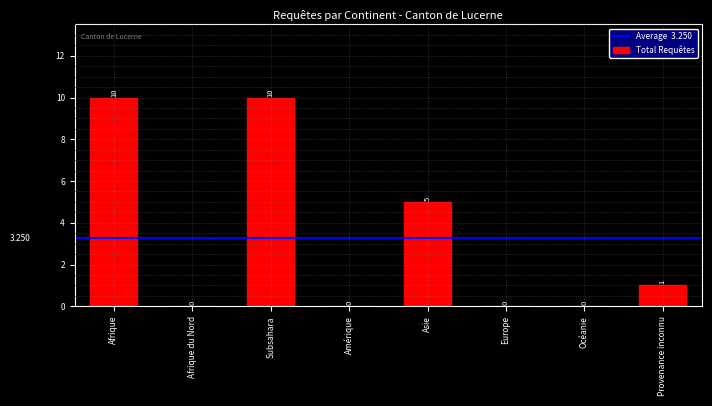

Reading left to right, what are all the values shown in this chart?

Afrique=10	Afrique du Nord=0	Subsahara=10	Amérique=0	Asie=5	Europe=0	Océanie=0	Provenance inconnu=1